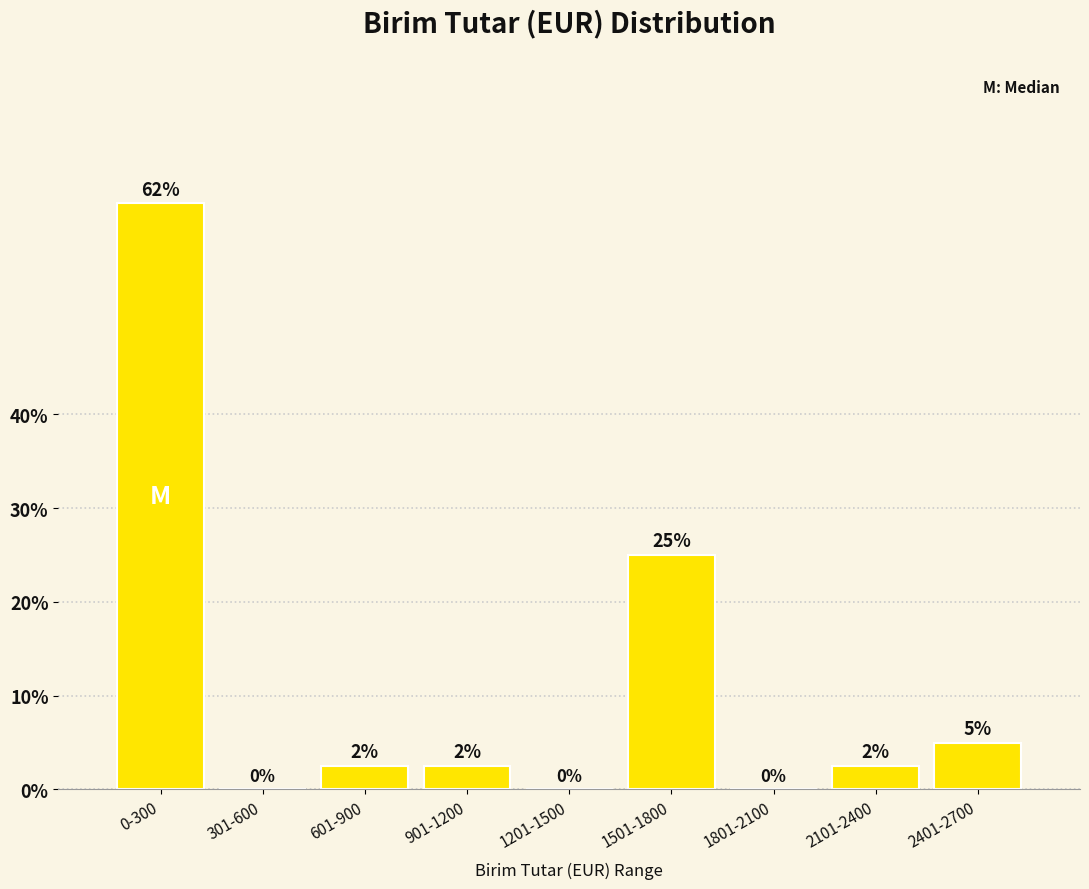

At which label is the value closest to 31?

1501-1800